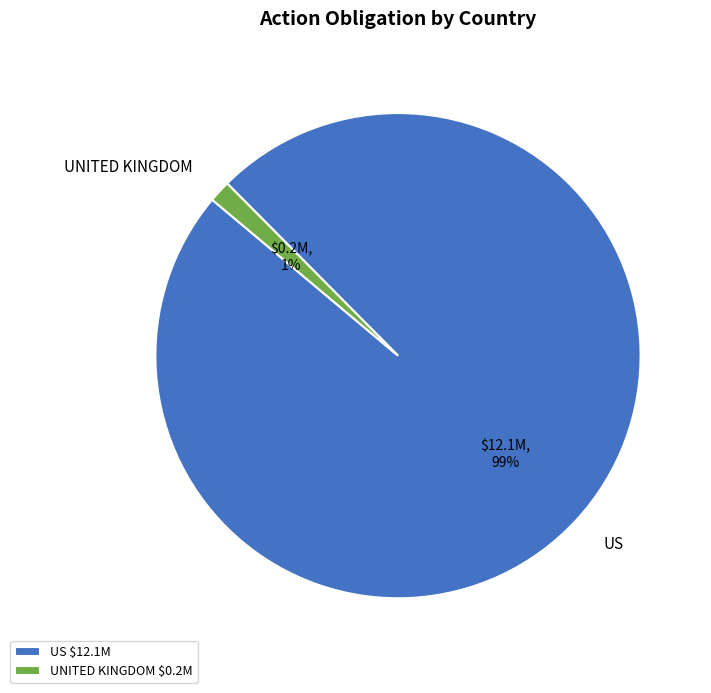

Which has a higher value, UNITED KINGDOM or US?

US